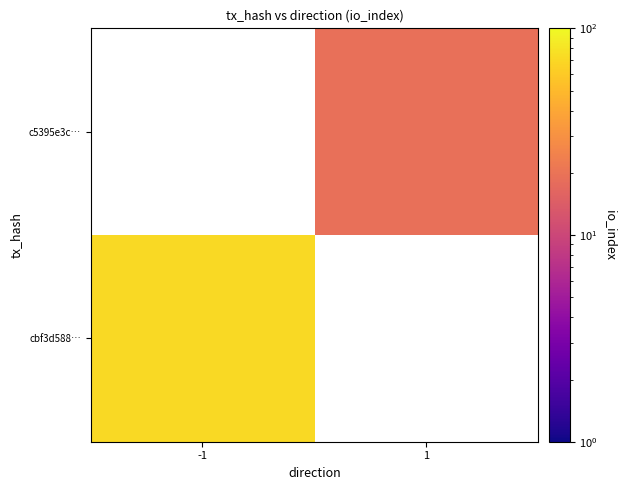

How many values in c5395e3c… are above zero?

1